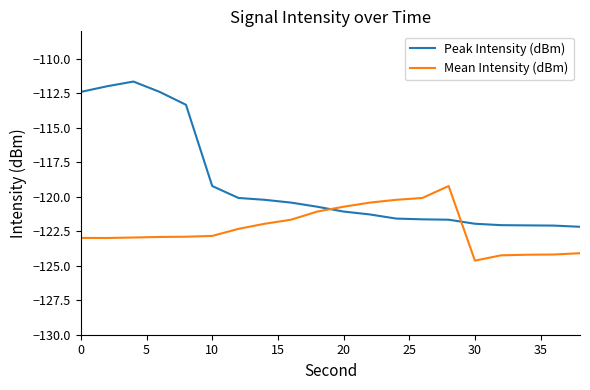

What is the greatest value displayed?

-111.6